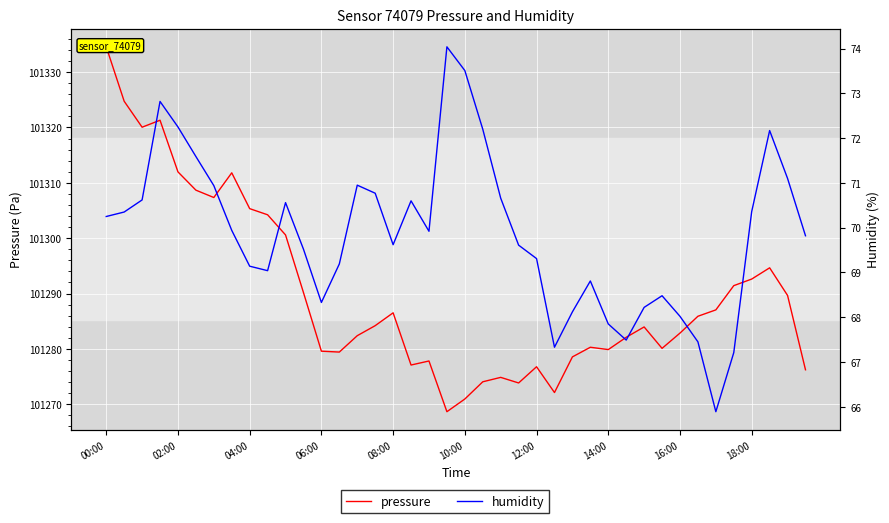

True or false: humidity and pressure cross at least once.

False